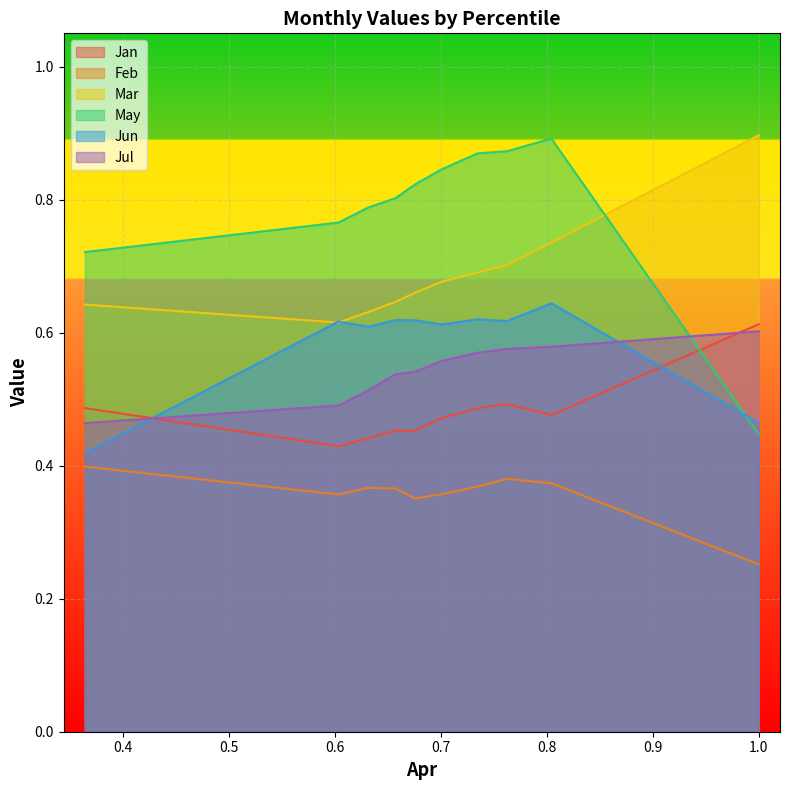

What is the smallest value displayed?

0.3